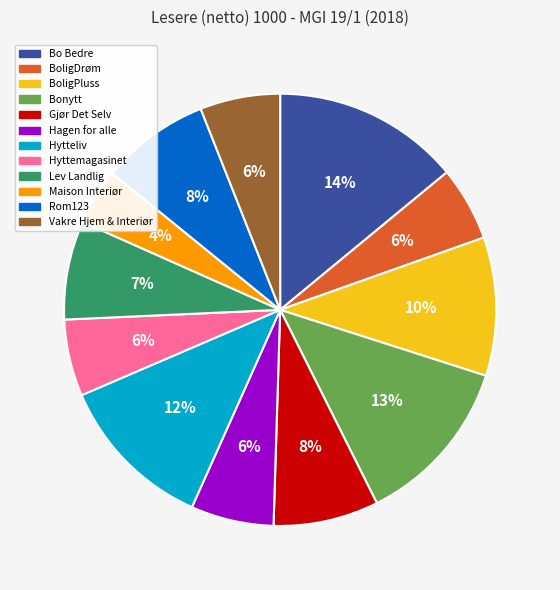

To the nearest percent, what portion does Vakre Hjem & Interiør represent?

6%